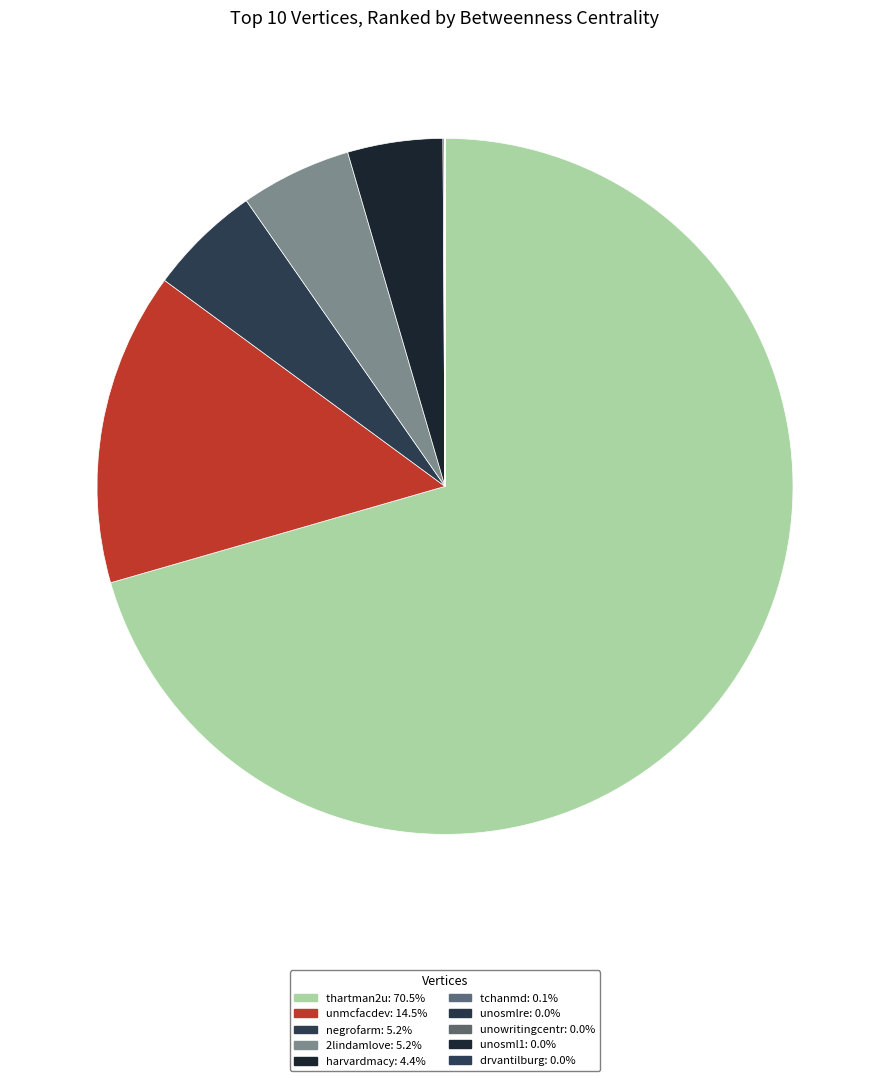

Rank the categories by value from lowest to highest.

unosmlre, unowritingcentr, unosml1, drvantilburg, tchanmd, harvardmacy, 2lindamlove, negrofarm, unmcfacdev, thartman2u